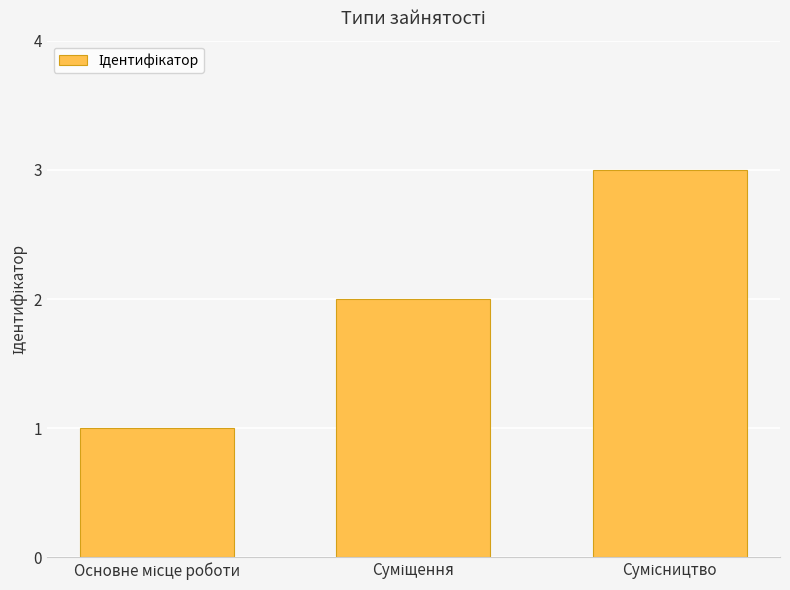

What is the maximum value shown in the chart?

3